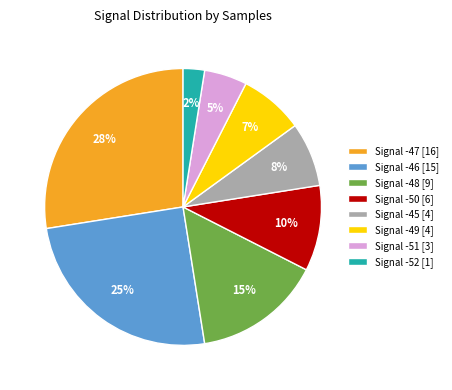

How many slices are in this pie chart?

8